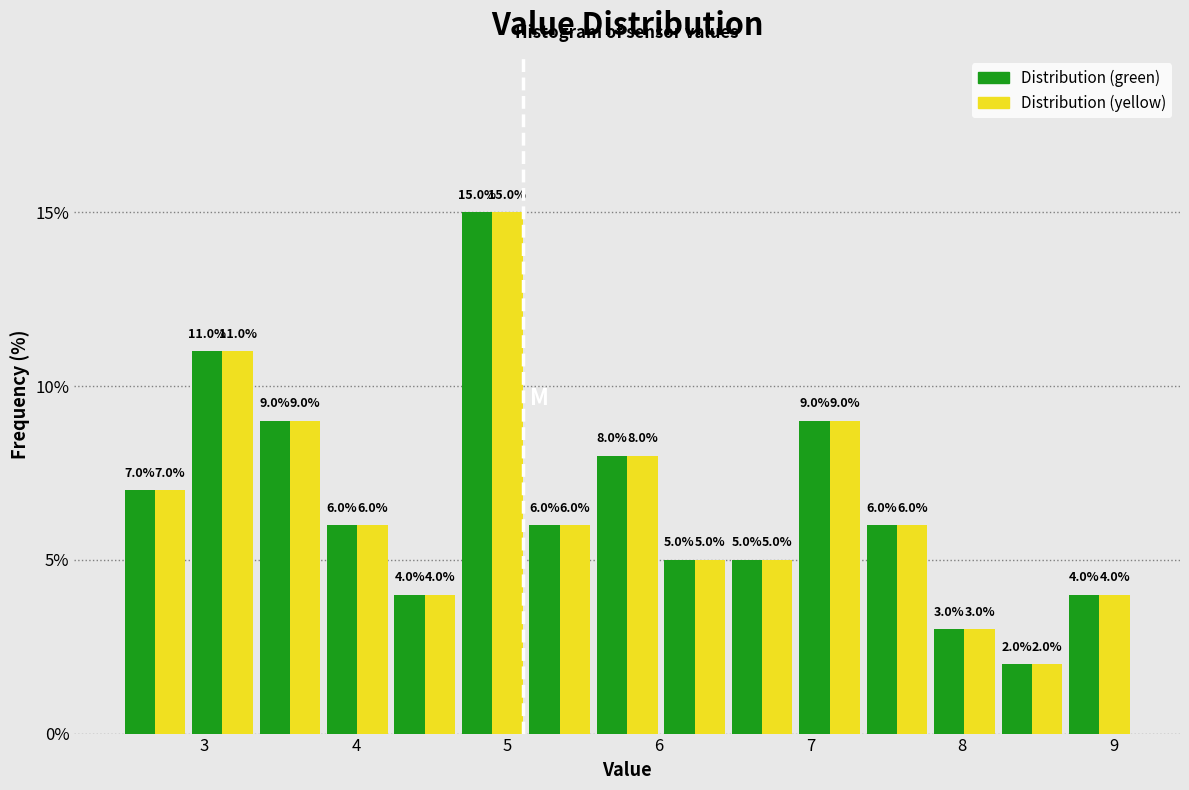

What is the height of the Distribution (yellow) bar covering 4.7 to 5.1 on the x-axis? The bar edges are not printed on the chart, so give them approximately, as read against the axis.

15.0